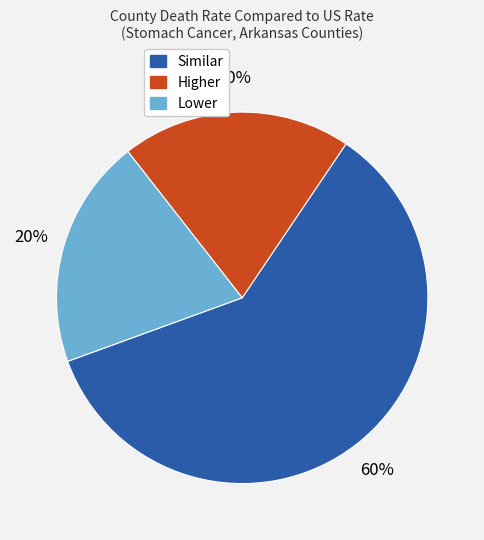

Which has a higher value, Higher or Similar?

Similar